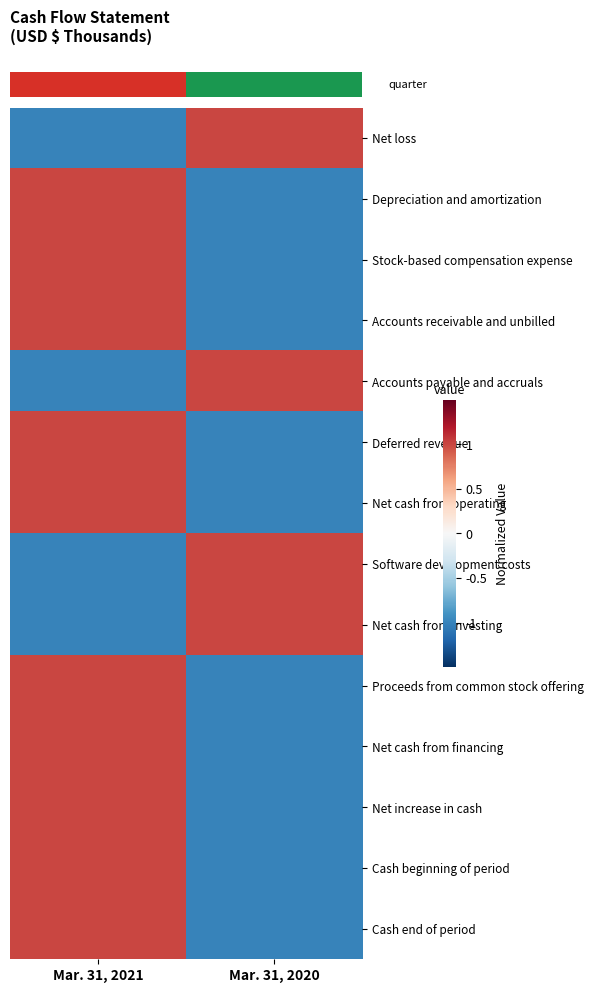

Which series has the widest spread of values?

row_0